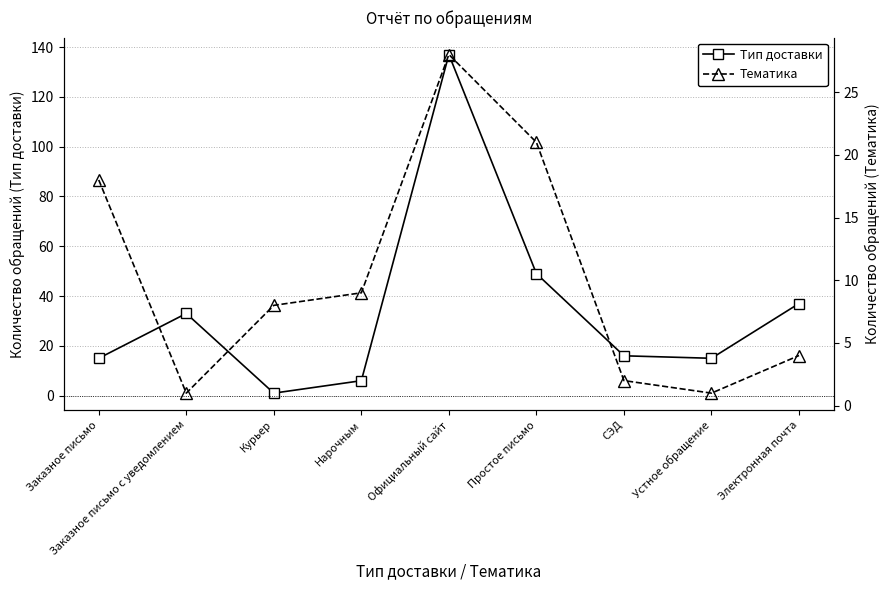

At how many categories does at least one series exceed 34?

3